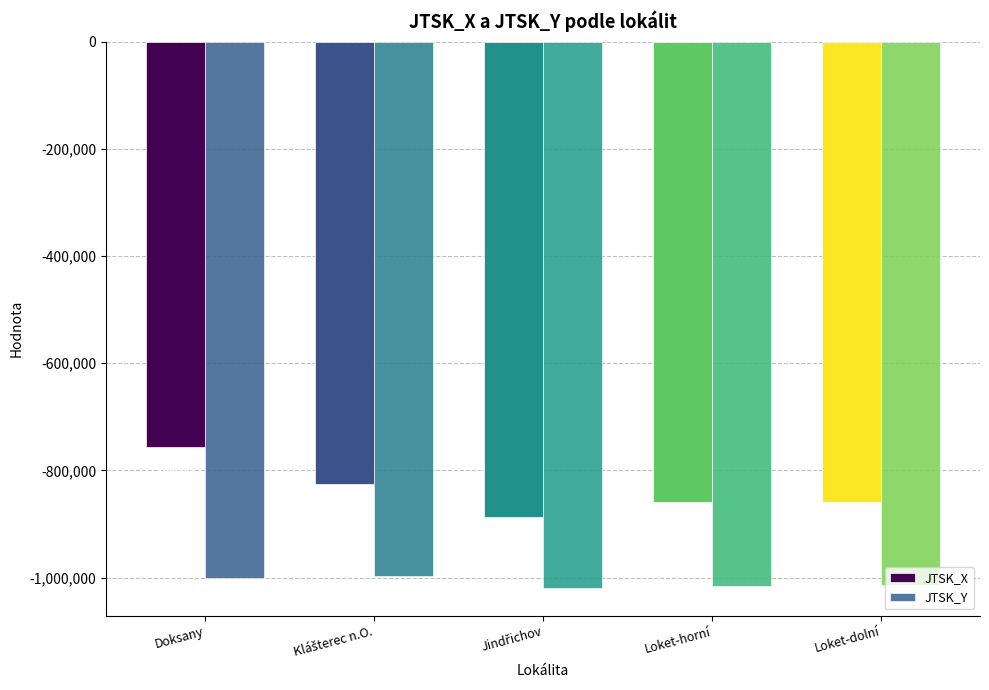

Which series has the largest range (max minus min)?

JTSK_X